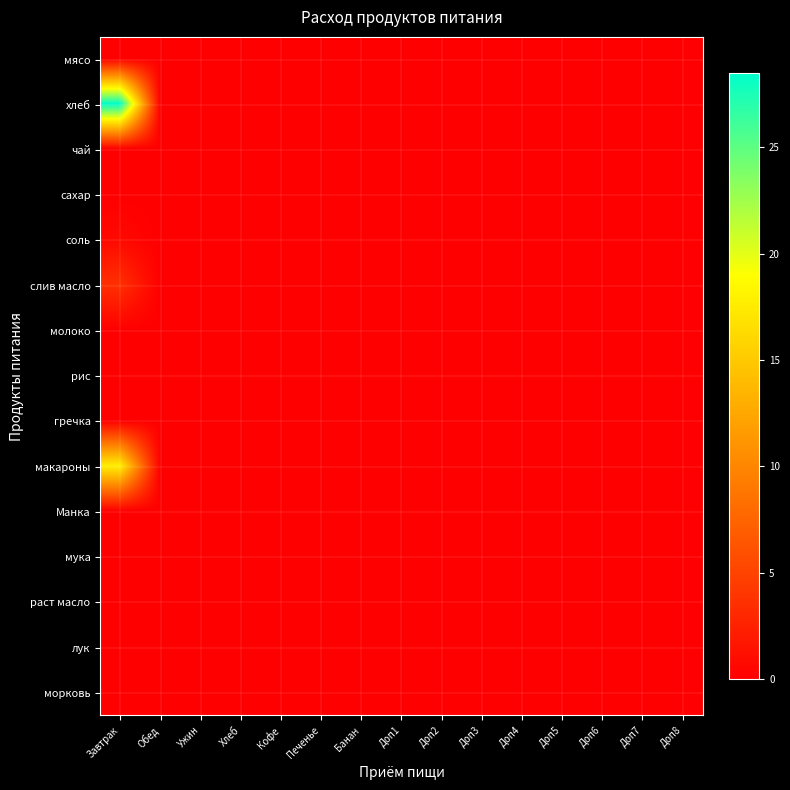

Rank the series at Хлеб from lowest to highest value.

мясо, чай, сахар, соль, слив масло, молоко, рис, гречка, макароны, Манка, мука, раст масло, лук, морковь, хлеб